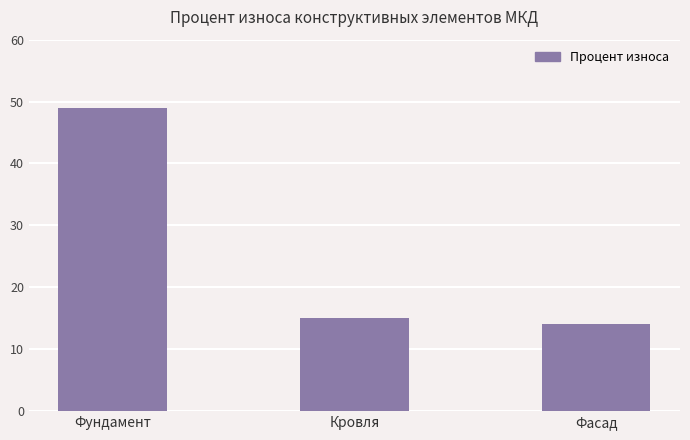

What is the change in value from Кровля to Фасад?

-1